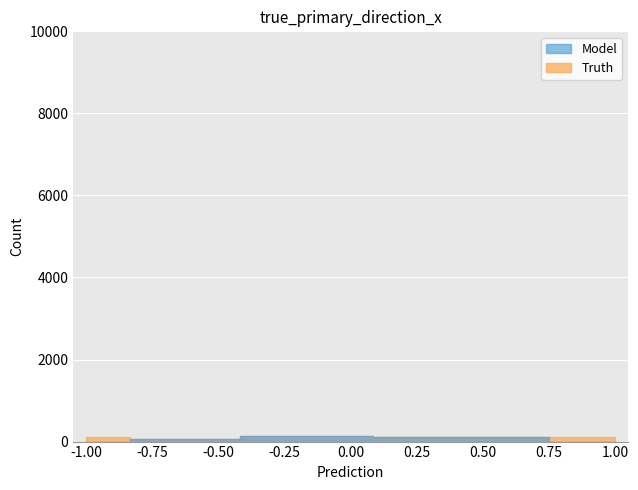

Is it true that Model equals 203 at DWÓJKA GARWOLIN 1?

False